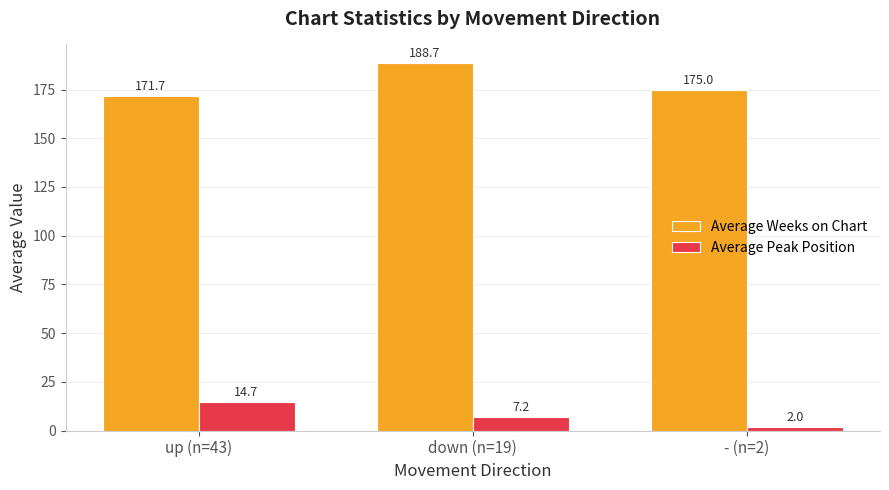

What are all the series names shown in the legend?

Average Weeks on Chart, Average Peak Position